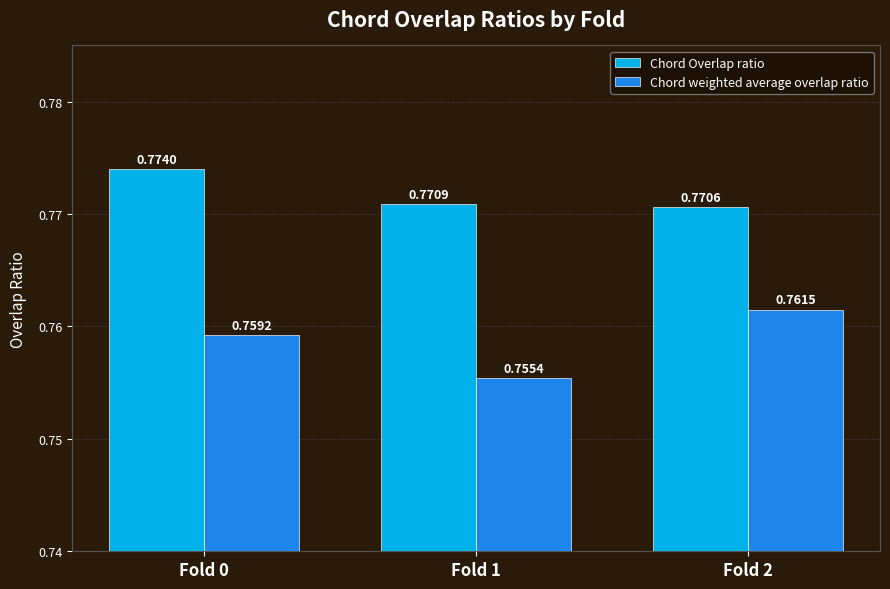

List the series in order of their peak value, lowest first.

Chord weighted average overlap ratio, Chord Overlap ratio